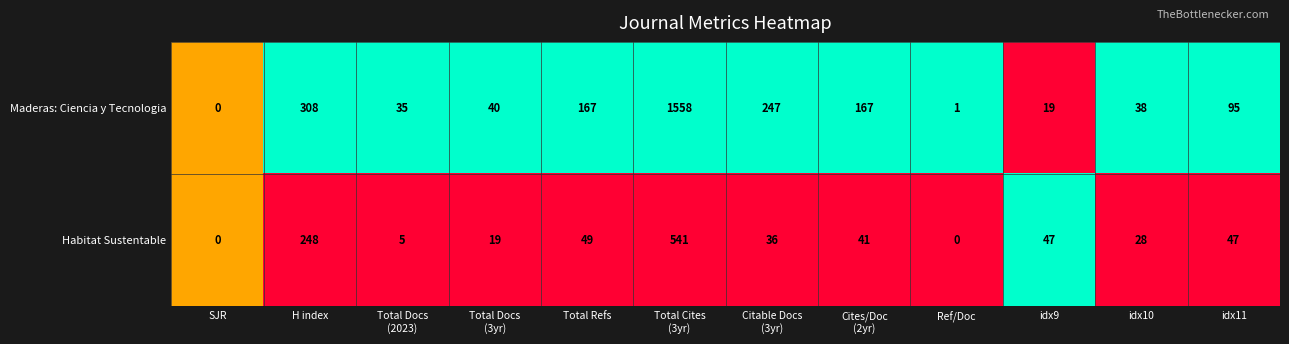

At which category is the sum across all series the highest?

Total Cites
(3yr)